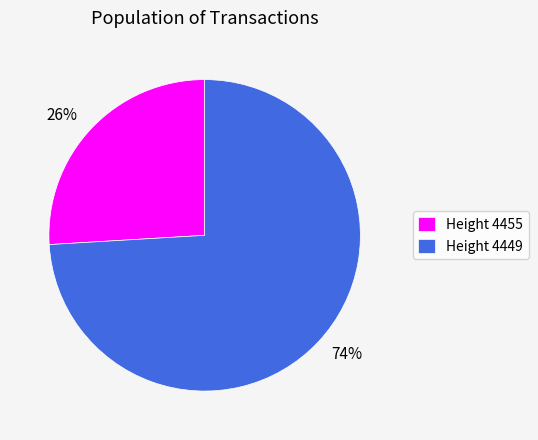

To the nearest percent, what is the average slice percentage?

50%